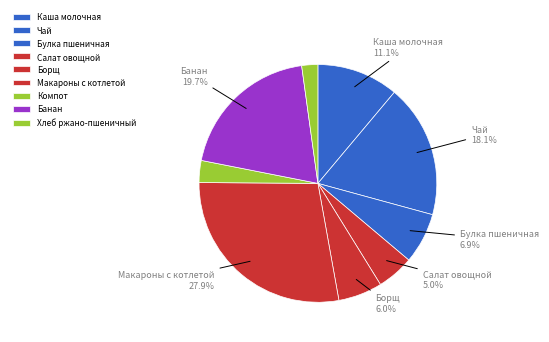

Which has a higher value, Салат овощной or Компот?

Салат овощной